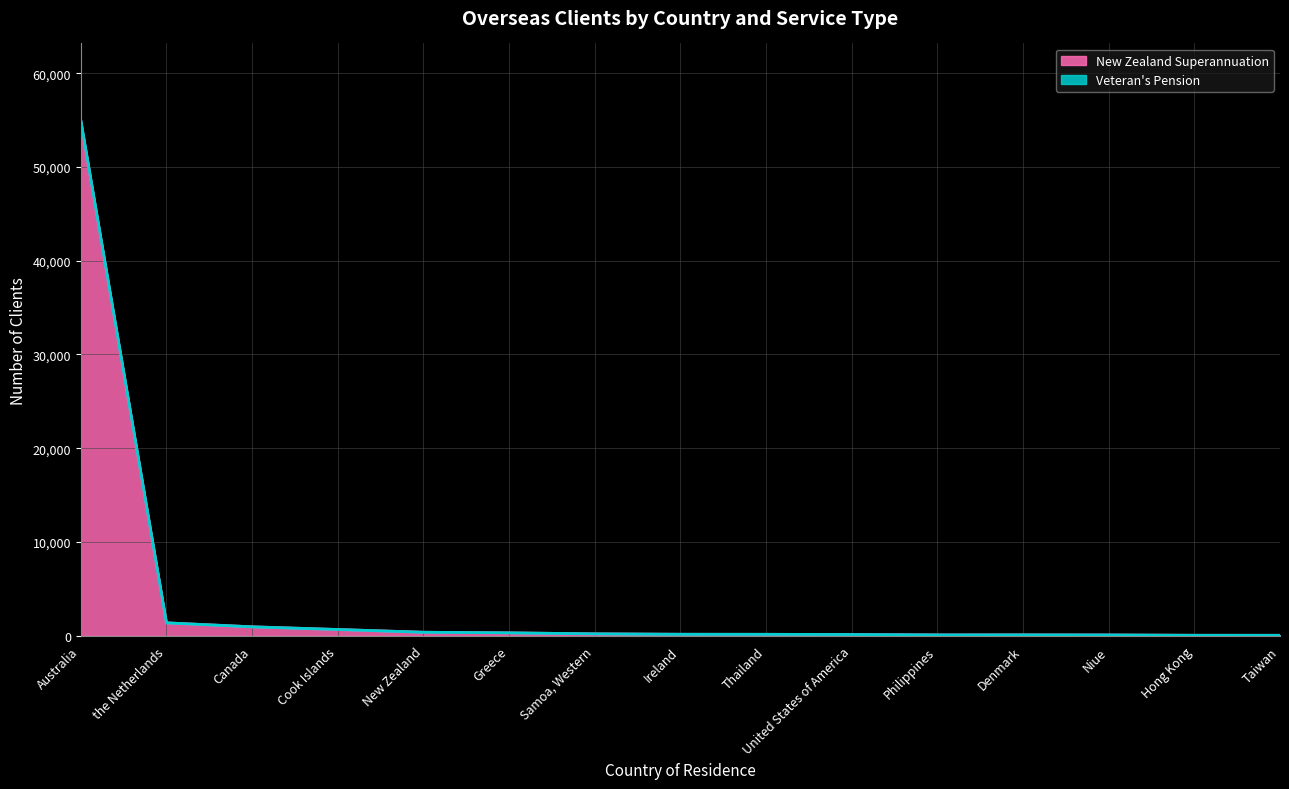

Which label corresponds to the smallest value in the chart?

Taiwan